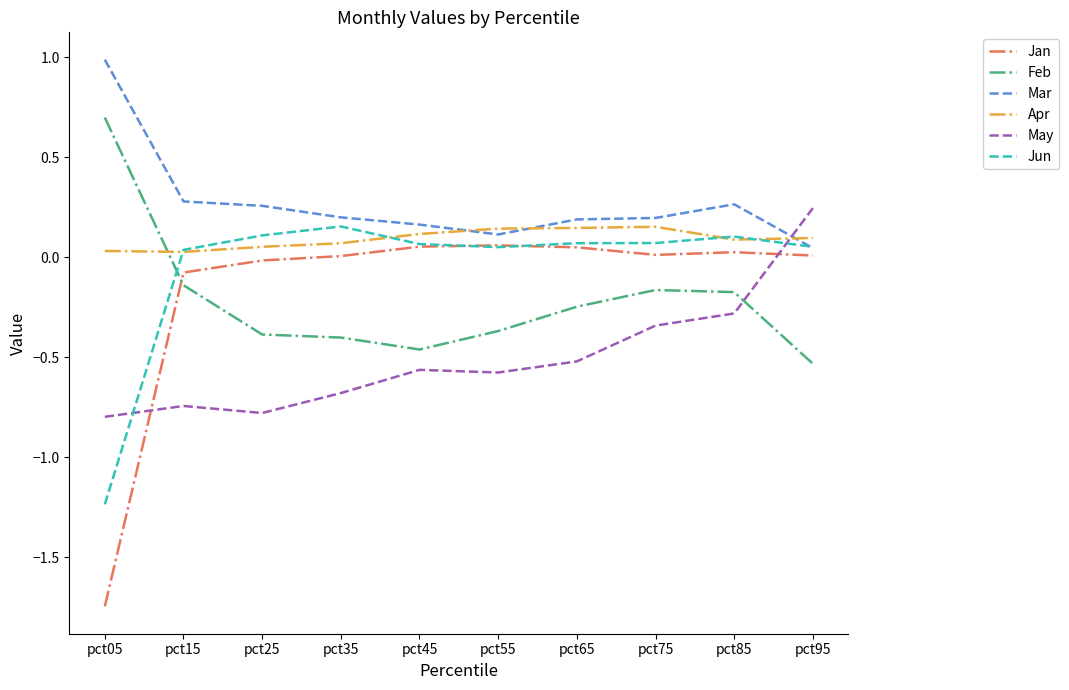

Which series has the largest total across all categories?

Mar